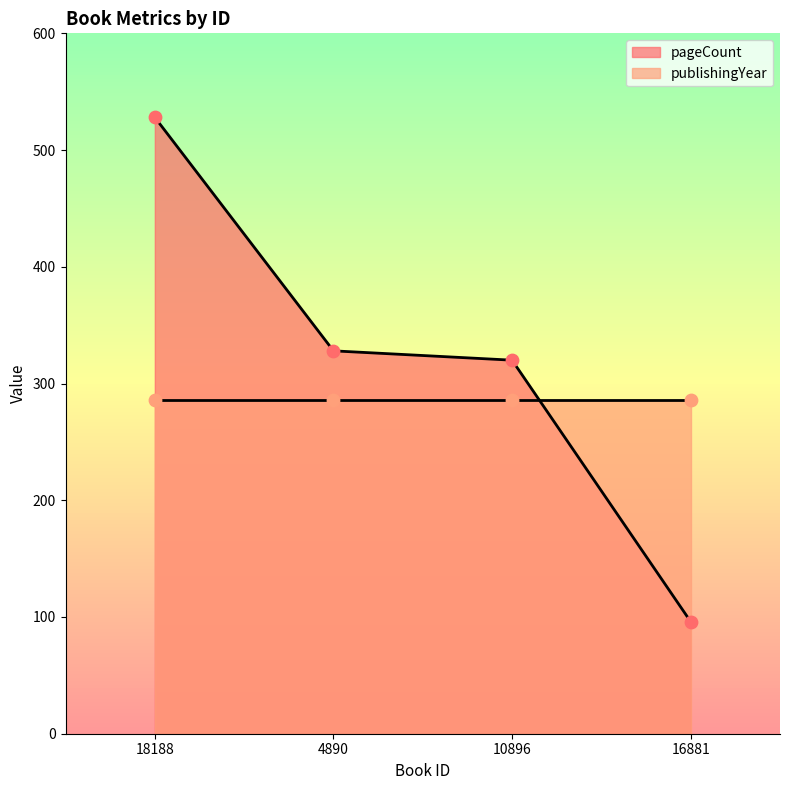

What is the change in value from 4890 to 10896?

-8